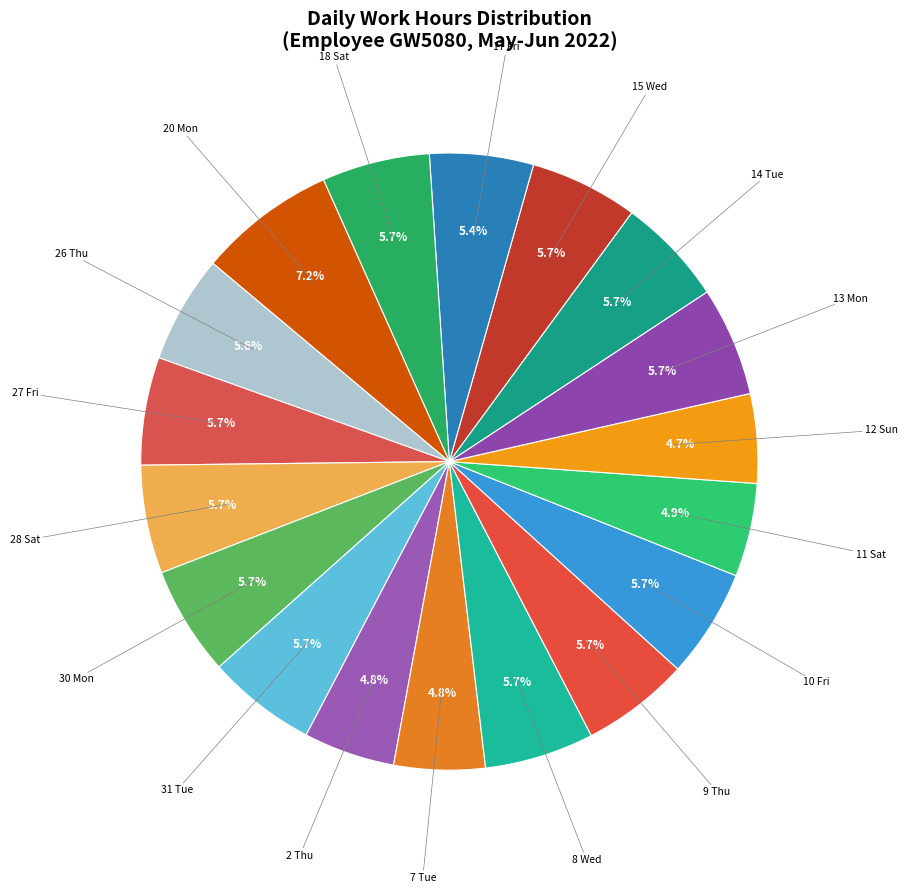

What is the largest slice in the pie chart?

20 Mon